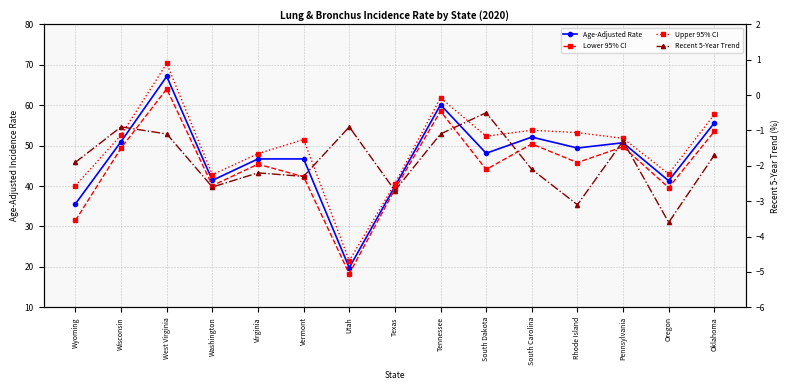

At which label does Recent 5-Year Trend reach its minimum?

Oregon